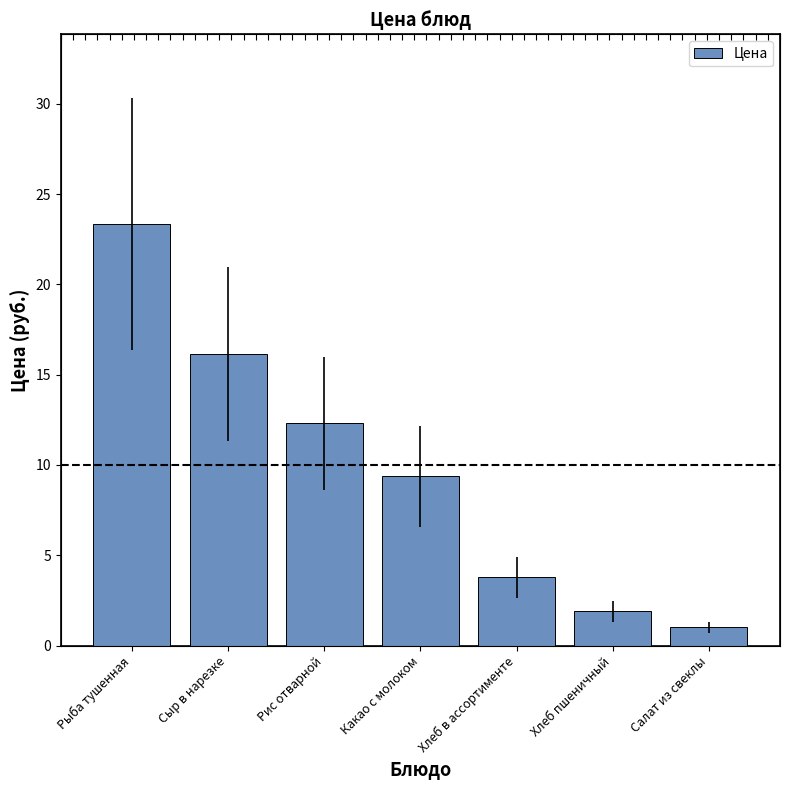

List the labels in order of value, smallest first.

Салат из свеклы, Хлеб пшеничный, Хлеб в ассортименте, Какао с молоком, Рис отварной, Сыр в нарезке, Рыба тушенная